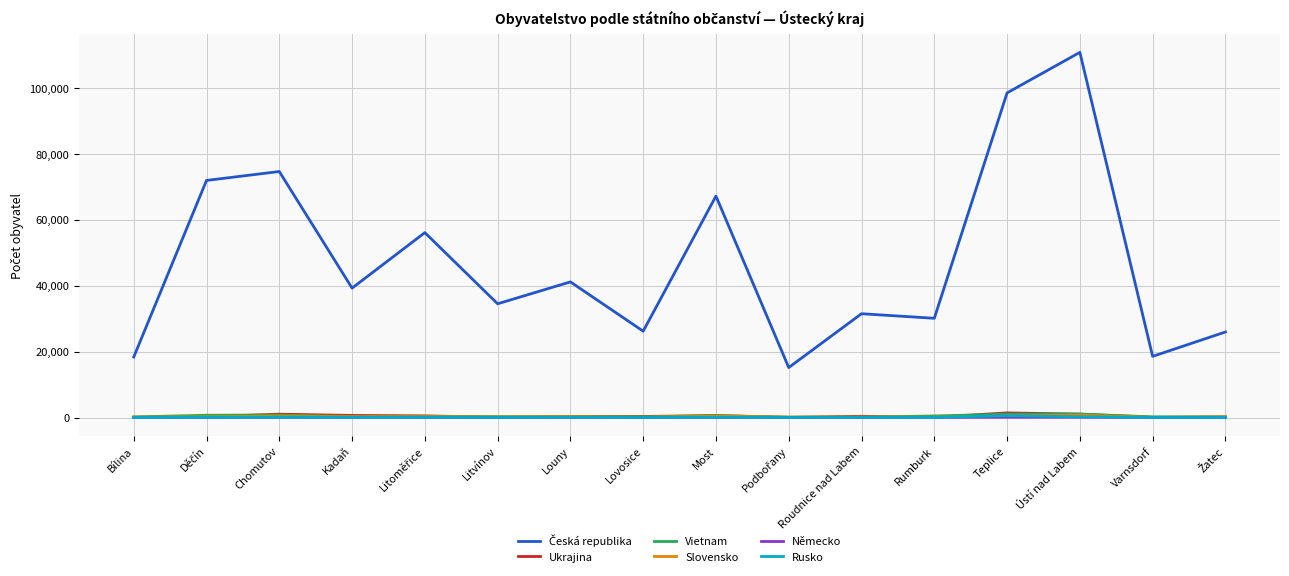

What is the greatest value displayed?

110776